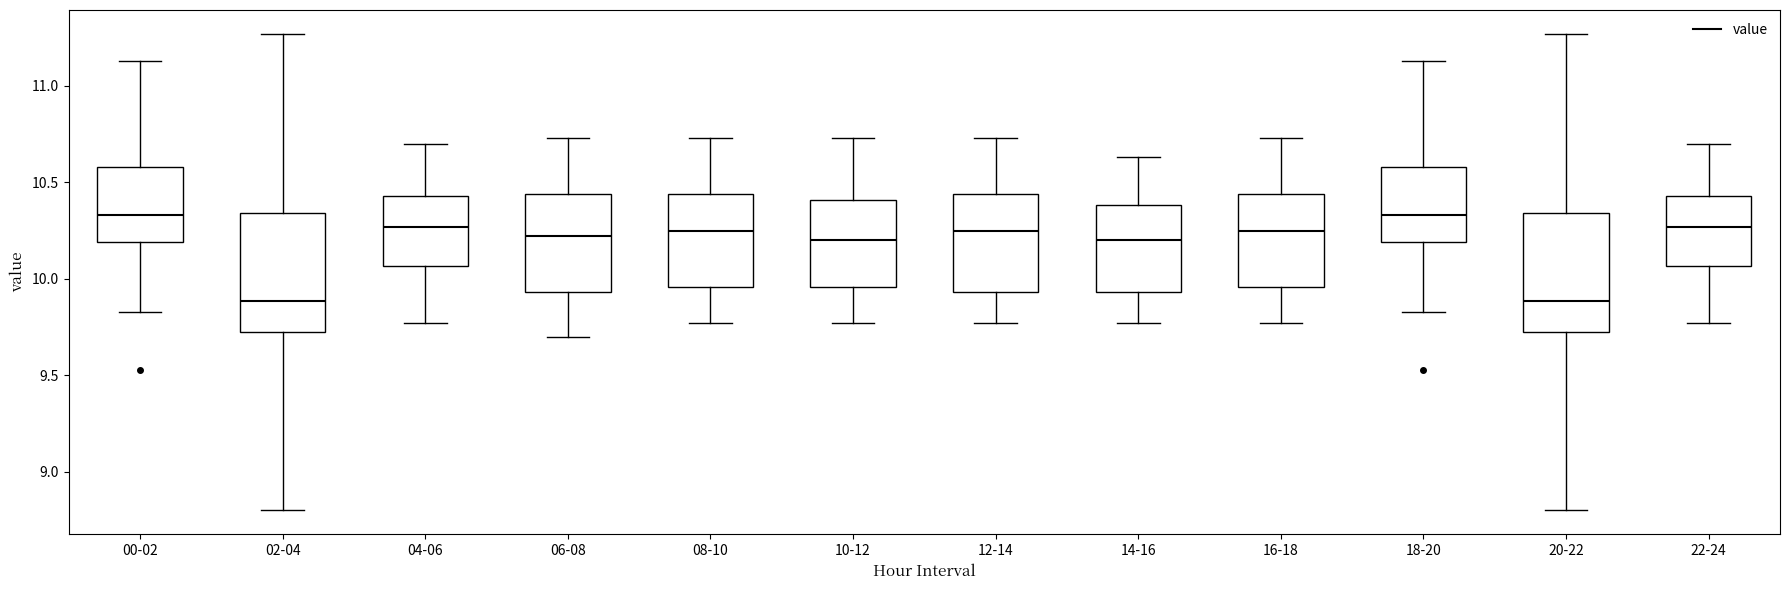

Reading left to right, read every box against the y-axis: the position of its median line, the range the box covers, and the ends of its whiskers. The values are not printed on the chart, so give them approximately, as read against the axis.

00-02: median 10.35, box 10.20 to 10.60, whiskers 9.85 to 11.15
02-04: median 9.90, box 9.70 to 10.35, whiskers 8.80 to 11.25
04-06: median 10.25, box 10.05 to 10.45, whiskers 9.75 to 10.70
06-08: median 10.20, box 9.95 to 10.45, whiskers 9.70 to 10.75
08-10: median 10.25, box 9.95 to 10.45, whiskers 9.75 to 10.75
10-12: median 10.20, box 9.95 to 10.40, whiskers 9.75 to 10.75
12-14: median 10.25, box 9.95 to 10.45, whiskers 9.75 to 10.75
14-16: median 10.20, box 9.95 to 10.40, whiskers 9.75 to 10.65
16-18: median 10.25, box 9.95 to 10.45, whiskers 9.75 to 10.75
18-20: median 10.35, box 10.20 to 10.60, whiskers 9.85 to 11.15
20-22: median 9.90, box 9.70 to 10.35, whiskers 8.80 to 11.25
22-24: median 10.25, box 10.05 to 10.45, whiskers 9.75 to 10.70